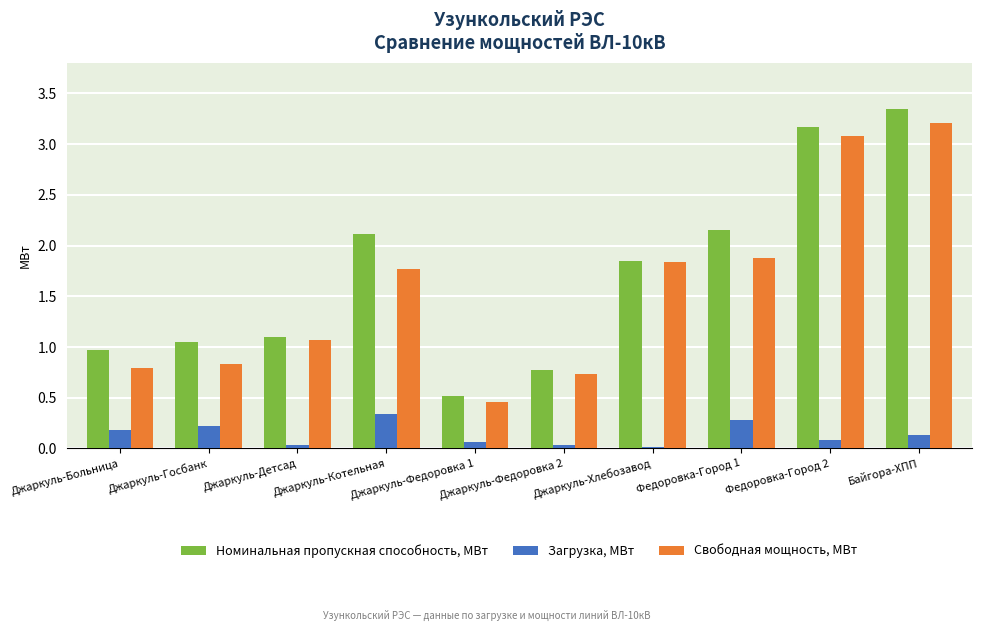

The value of Свободная мощность, МВт at Джаркуль-Госбанк is 0.8. True or false?

True